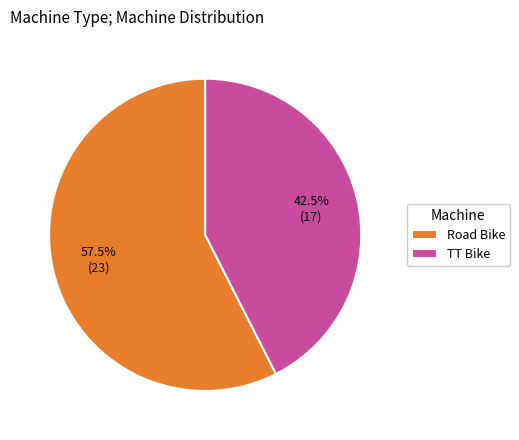

How many segments does this pie chart have?

2